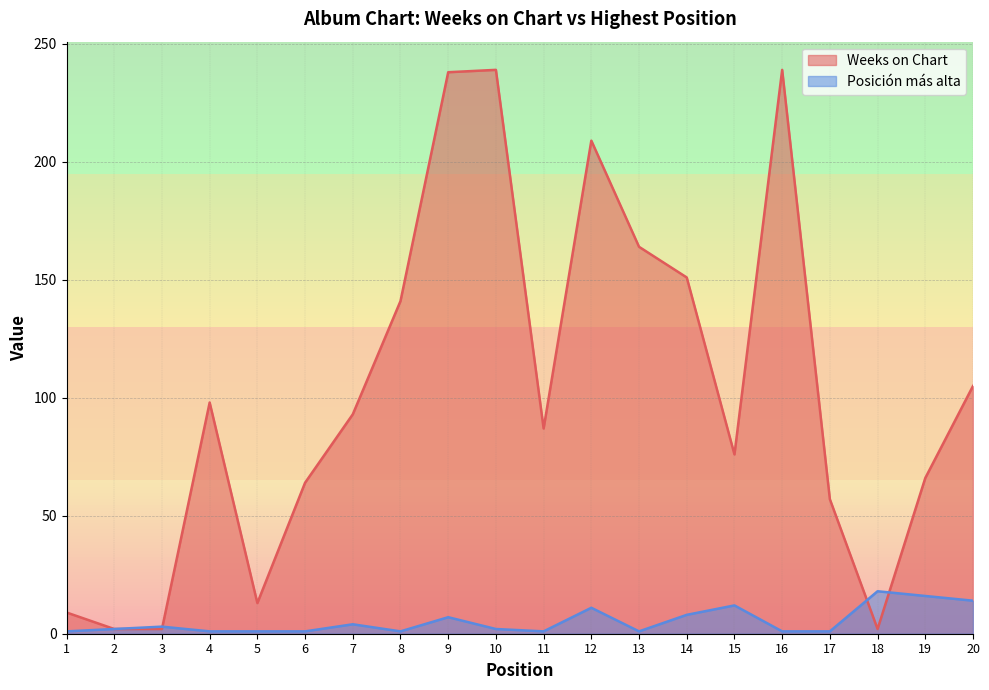

Which series has the largest total across all categories?

Weeks on Chart